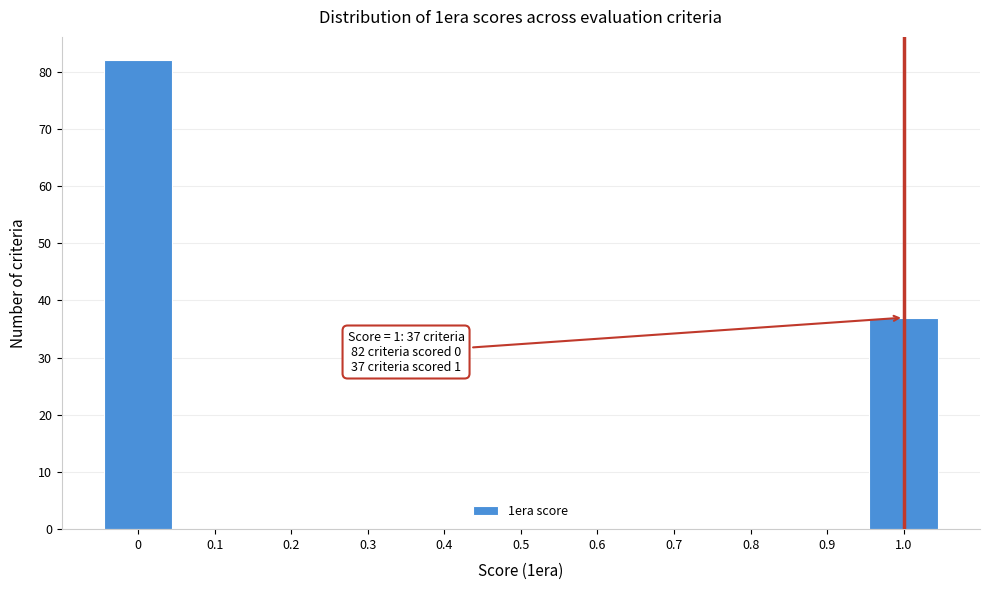

Which range on the x-axis has the tallest bar?

-0.05 to 0.05